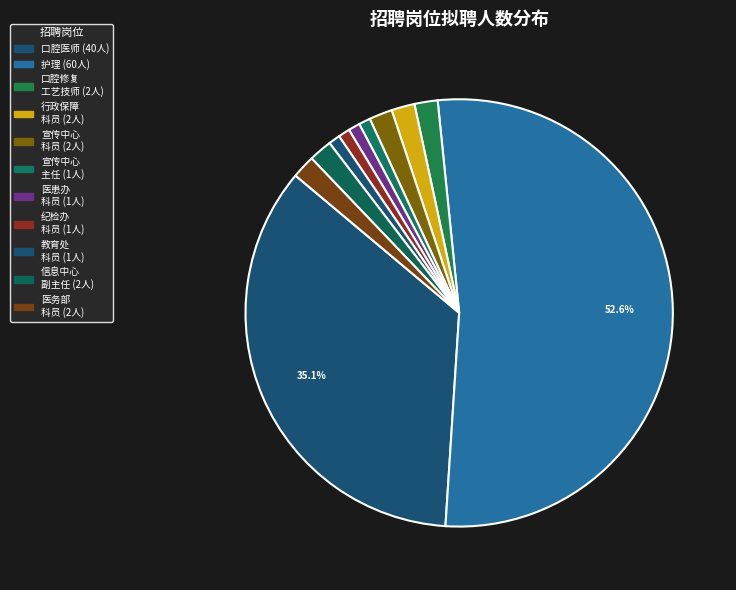

How many segments does this pie chart have?

11